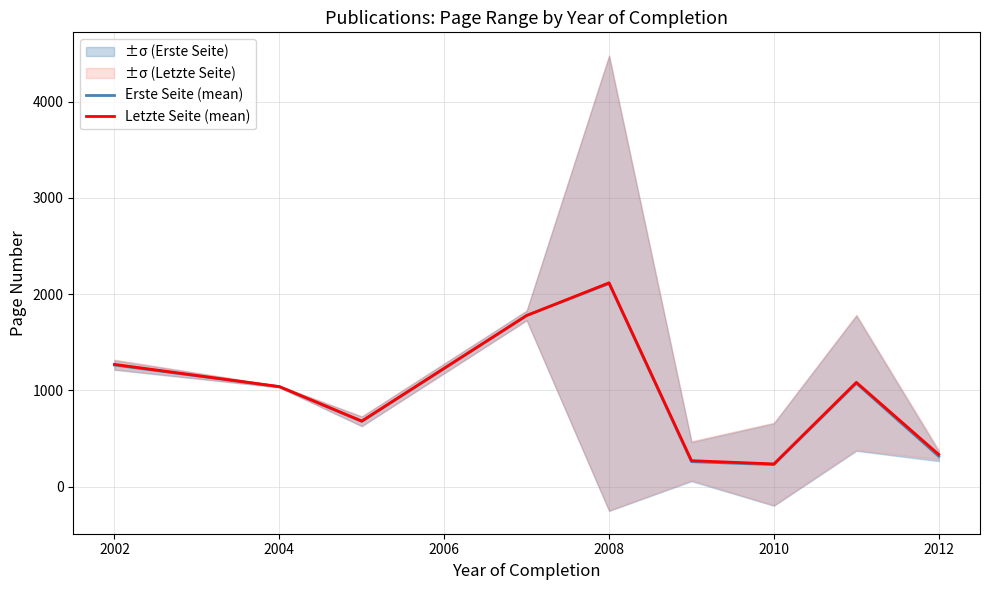

Where is the first local maximum for Letzte Seite (mean)?

2008